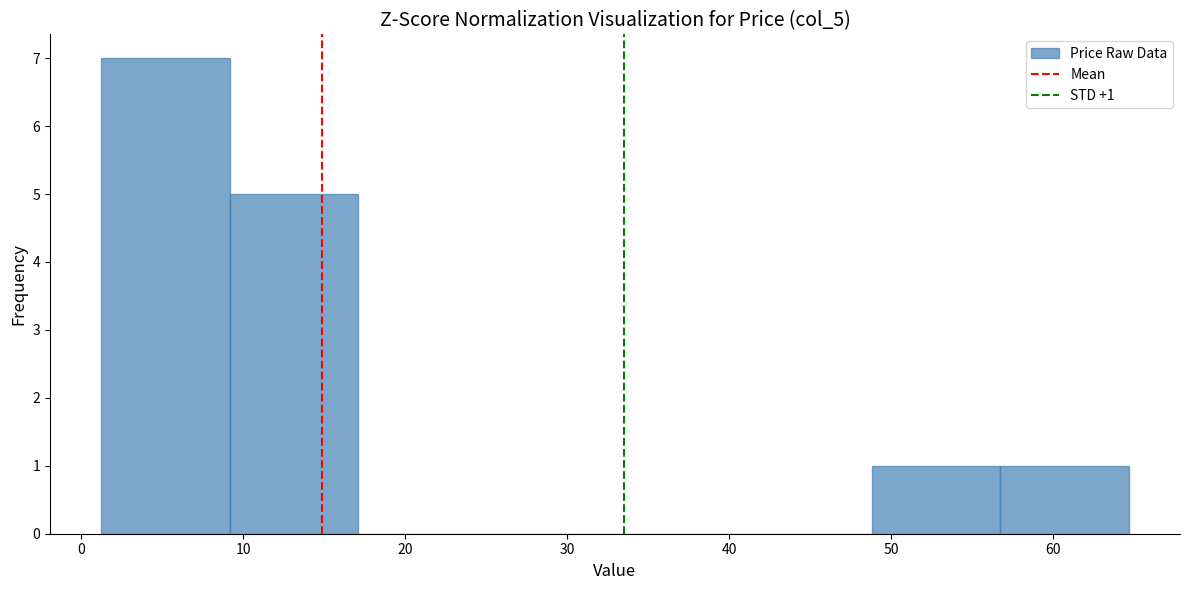

Which range on the x-axis has the tallest bar?

1 to 9